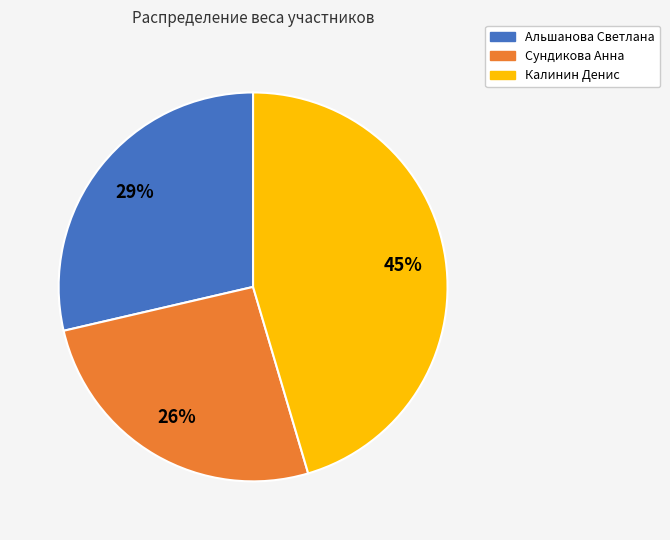

To the nearest percent, what is the average slice percentage?

33%